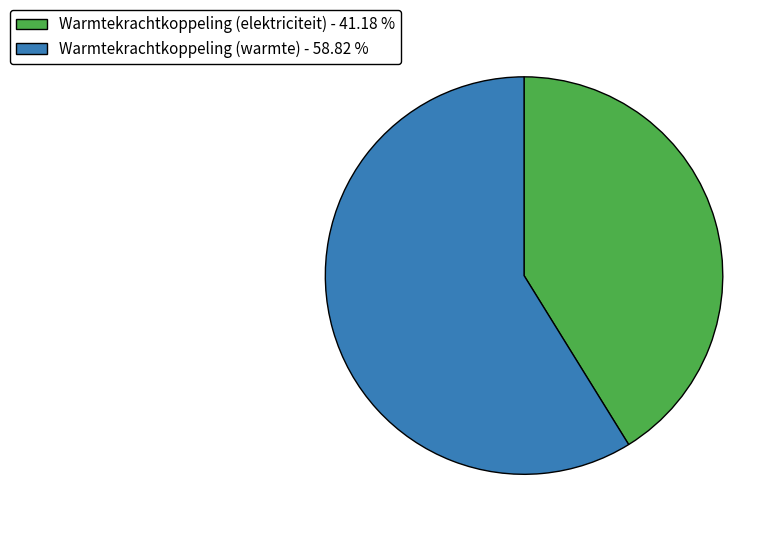

Is there a majority slice in this chart?

Yes